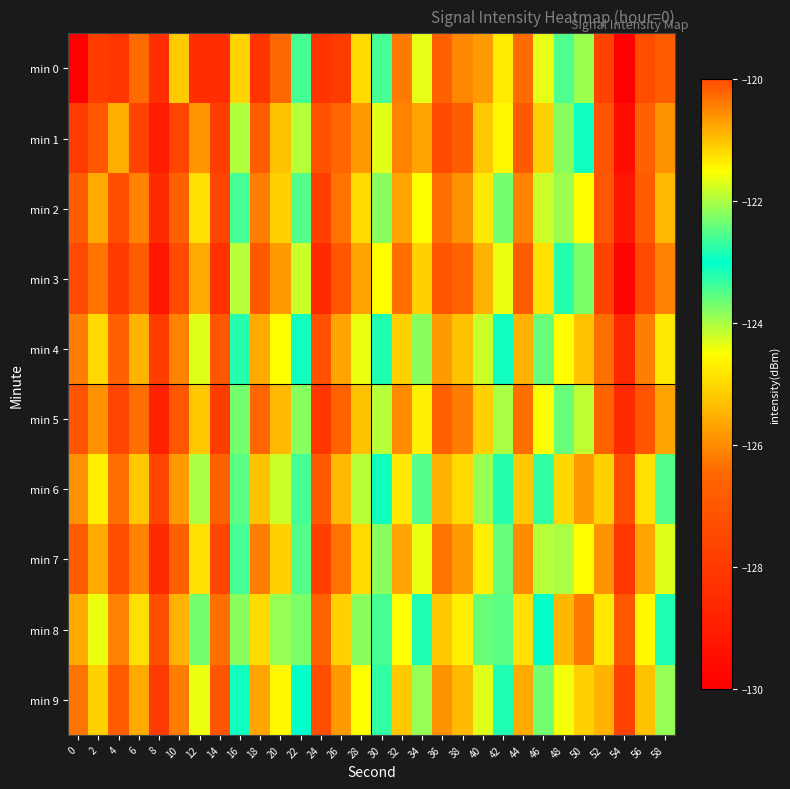

Reading left to right, list all the values displayed in this chart.

min 0: 0=-217.1	2=-127.9	4=-128.1	6=-126.4	8=-128.4	10=-125.2	12=-128.4	14=-128.4	16=-125.1	18=-128.2	20=-126.5	22=-122.6	24=-128.2	26=-127.9	28=-125.0	30=-123.4	32=-126.2	34=-124.3	36=-126.7	38=-126.1	40=-125.8	42=-124.8	44=-126.4	46=-124.3	48=-122.5	50=-122.1	52=-127.7	54=-130.0	56=-127.3	58=-126.8
min 1: 0=-128.0	2=-127.0	4=-125.5	6=-127.7	8=-129.0	10=-127.6	12=-125.9	14=-127.9	16=-124.1	18=-126.8	20=-125.3	22=-124.1	24=-127.2	26=-126.5	28=-125.8	30=-124.3	32=-126.1	34=-125.7	36=-127.4	38=-126.8	40=-125.2	42=-124.6	44=-126.9	46=-125.1	48=-123.8	50=-122.9	52=-127.1	54=-129.5	56=-126.7	58=-125.9
min 2: 0=-126.8	2=-125.6	4=-127.3	6=-126.1	8=-128.5	10=-126.7	12=-124.9	14=-127.6	16=-123.4	18=-126.2	20=-125.1	22=-123.5	24=-127.8	26=-126.3	28=-125.0	30=-123.8	32=-125.7	34=-124.5	36=-126.4	38=-125.9	40=-124.8	42=-123.7	44=-126.1	46=-124.2	48=-122.1	50=-121.5	52=-127.0	54=-129.2	56=-126.8	58=-125.4
min 3: 0=-127.5	2=-126.3	4=-128.0	6=-126.8	8=-129.2	10=-127.4	12=-125.6	14=-128.3	16=-124.1	18=-126.9	20=-125.8	22=-124.2	24=-128.5	26=-127.0	28=-125.7	30=-124.5	32=-126.4	34=-125.1	36=-127.1	38=-126.6	40=-125.5	42=-124.4	44=-126.8	46=-124.9	48=-122.8	50=-122.3	52=-127.7	54=-129.8	56=-127.5	58=-126.1
min 4: 0=-126.2	2=-125.0	4=-126.7	6=-125.5	8=-127.9	10=-126.1	12=-124.3	14=-127.0	16=-122.8	18=-125.6	20=-124.5	22=-122.9	24=-127.2	26=-125.7	28=-124.4	30=-123.2	32=-125.1	34=-123.8	36=-125.8	38=-125.3	40=-124.2	42=-123.1	44=-125.5	46=-123.6	48=-121.5	50=-121.0	52=-126.4	54=-128.6	56=-126.2	58=-124.8
min 5: 0=-127.1	2=-125.9	4=-127.6	6=-126.4	8=-128.8	10=-127.0	12=-125.2	14=-127.9	16=-123.7	18=-126.5	20=-125.4	22=-123.8	24=-128.1	26=-126.6	28=-125.3	30=-124.1	32=-126.0	34=-124.7	36=-126.7	38=-126.2	40=-125.1	42=-124.0	44=-126.4	46=-124.5	48=-122.4	50=-121.9	52=-126.6	54=-128.5	56=-127.1	58=-125.7
min 6: 0=-125.9	2=-124.7	4=-126.4	6=-125.2	8=-127.6	10=-125.8	12=-124.0	14=-126.7	16=-122.5	18=-125.3	20=-124.2	22=-122.6	24=-126.9	26=-125.4	28=-124.1	30=-122.9	32=-124.8	34=-123.5	36=-125.5	38=-125.0	40=-123.9	42=-122.8	44=-125.2	46=-123.3	48=-121.2	50=-120.7	52=-125.1	54=-127.3	56=-124.9	58=-123.5
min 7: 0=-126.8	2=-125.6	4=-127.3	6=-126.1	8=-128.5	10=-126.7	12=-124.9	14=-127.6	16=-123.4	18=-126.2	20=-125.1	22=-123.5	24=-127.8	26=-126.3	28=-125.0	30=-123.8	32=-125.7	34=-124.4	36=-126.3	38=-125.8	40=-124.7	42=-123.6	44=-126.0	46=-124.1	48=-122.0	50=-121.5	52=-125.9	54=-128.1	56=-125.7	58=-124.3
min 8: 0=-125.6	2=-124.4	4=-126.1	6=-124.9	8=-127.3	10=-125.5	12=-123.7	14=-126.4	16=-122.2	18=-125.0	20=-123.9	22=-122.3	24=-126.6	26=-125.1	28=-123.8	30=-122.6	32=-124.5	34=-123.2	36=-125.2	38=-124.7	40=-123.6	42=-122.5	44=-124.9	46=-123.0	48=-120.9	50=-120.4	52=-124.8	54=-127.0	56=-124.6	58=-123.2
min 9: 0=-126.3	2=-125.1	4=-126.8	6=-125.6	8=-128.0	10=-126.2	12=-124.4	14=-127.1	16=-122.9	18=-125.7	20=-124.6	22=-123.0	24=-127.3	26=-125.8	28=-124.5	30=-123.3	32=-125.2	34=-123.9	36=-125.9	38=-125.4	40=-124.3	42=-123.2	44=-125.6	46=-123.7	48=-121.6	50=-121.1	52=-125.5	54=-127.7	56=-125.3	58=-123.9